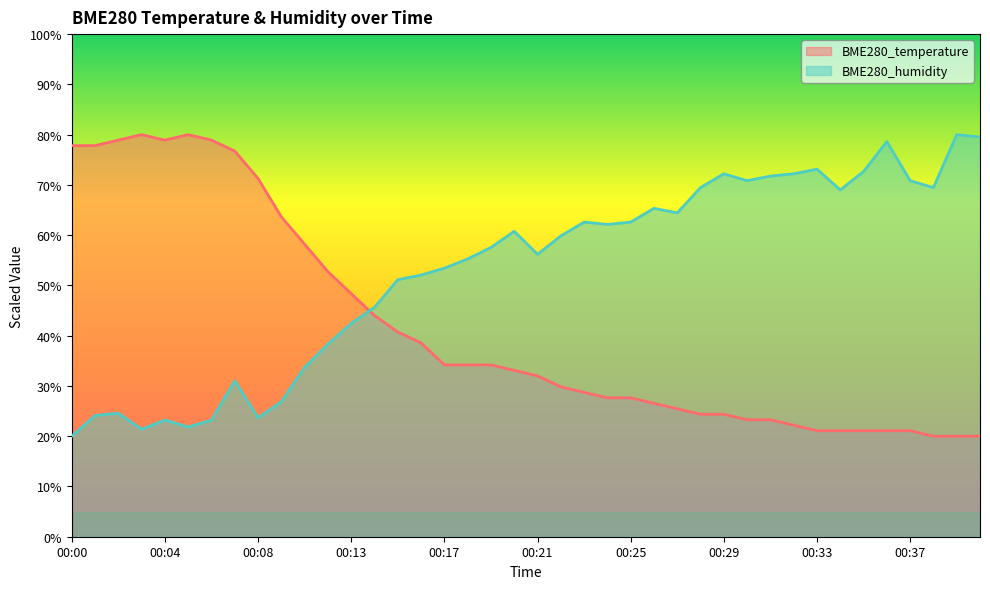

True or false: BME280_temperature has more than 0 interior local peaks.

True